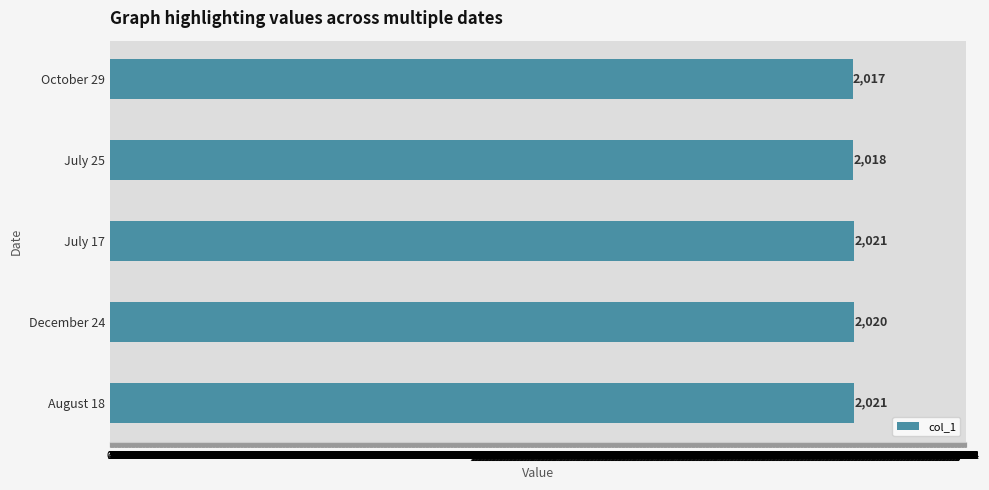

At which category does the chart reach its minimum across all series?

October 29